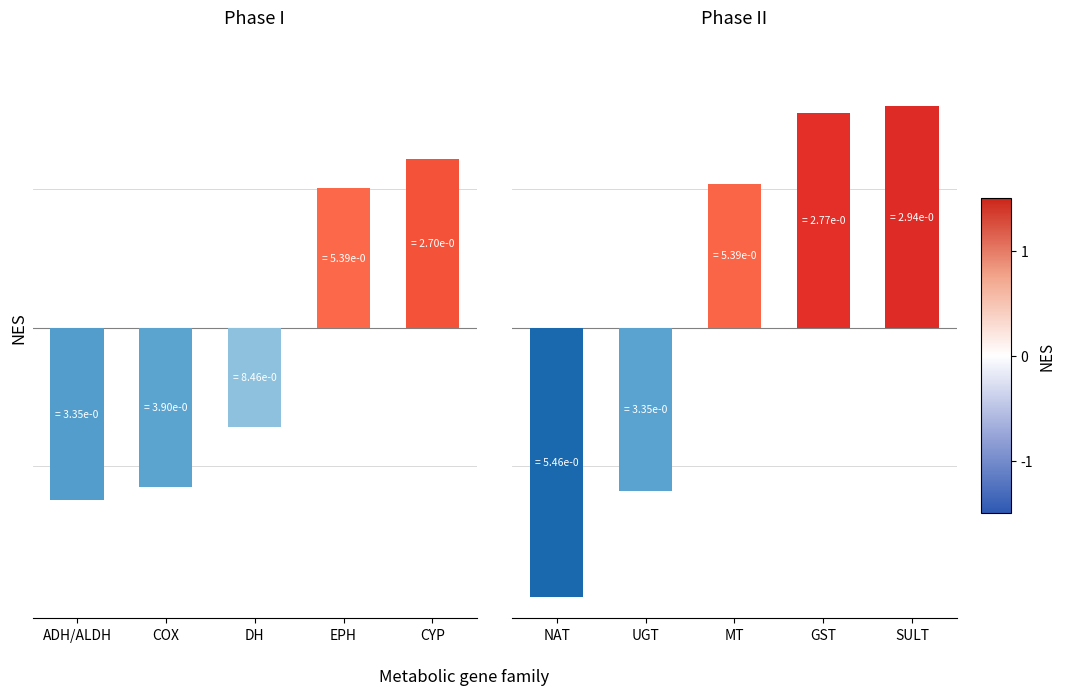

List the labels in order of Phase II value, smallest first.

0, 1, 2, 3, 4